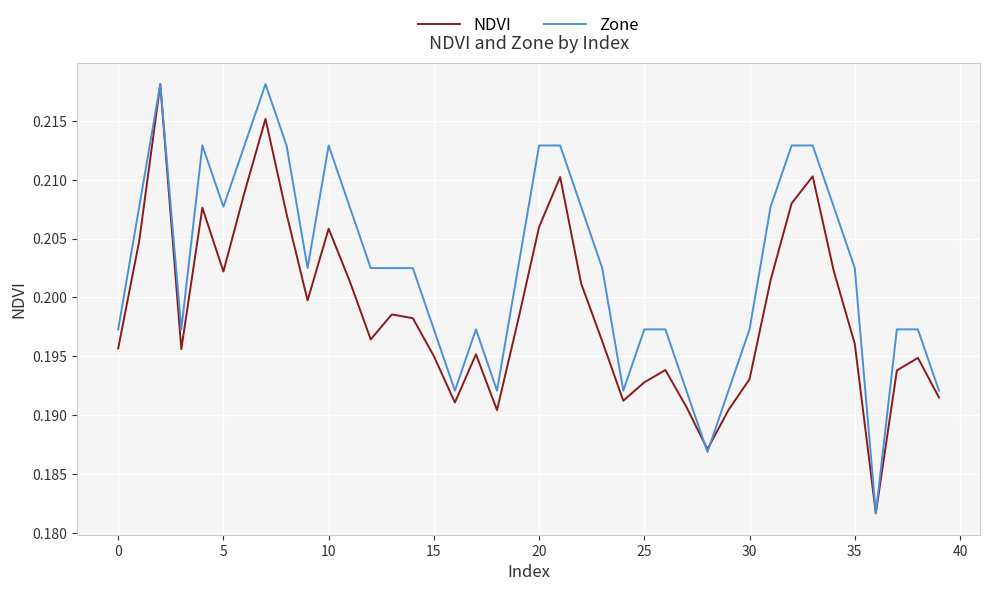

What are all the series names shown in the legend?

NDVI, Zone